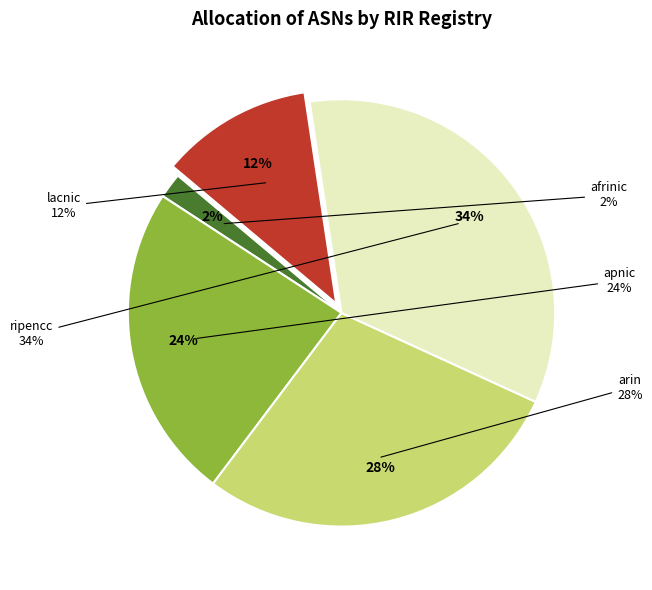

What is the smallest slice in the pie chart?

afrinic